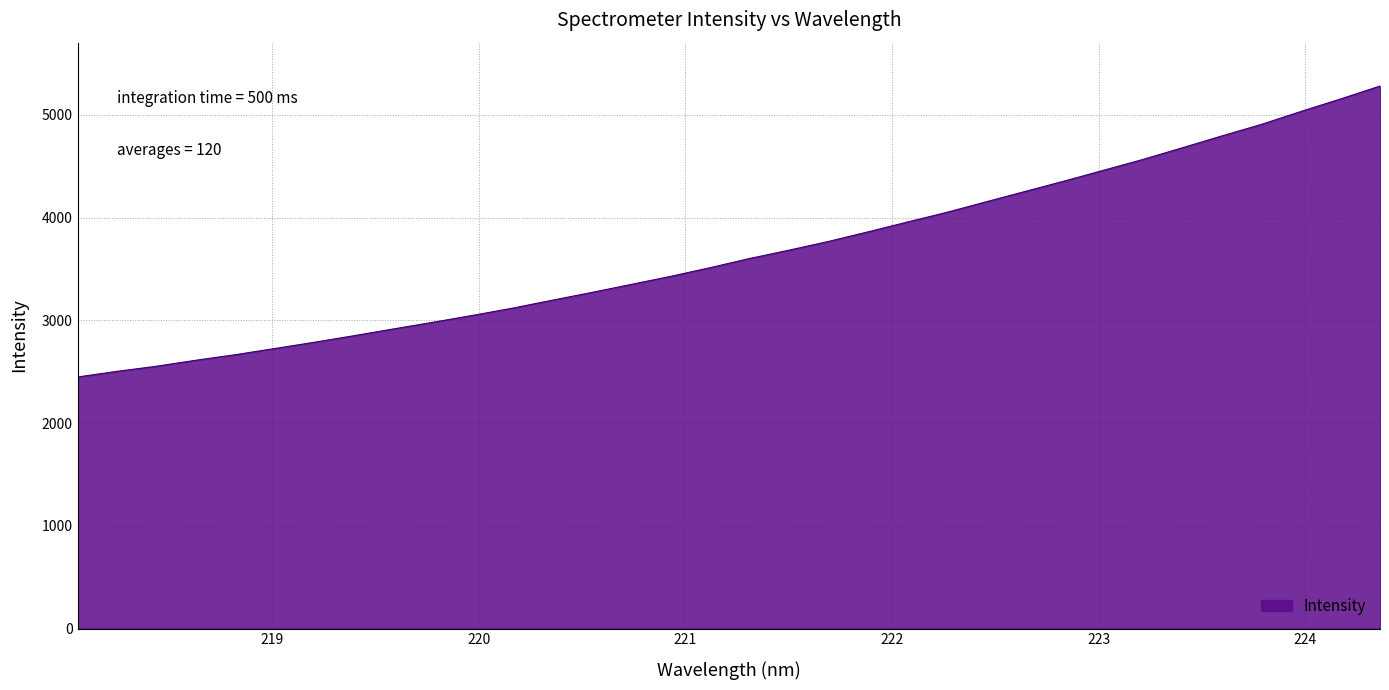

What is the smallest value displayed?

2449.5